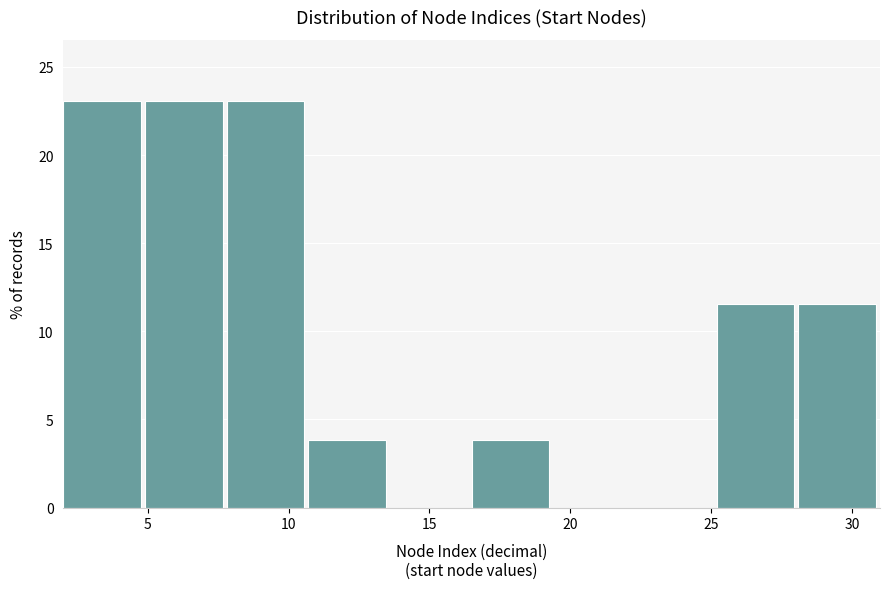

Reading left to right, list every bar in this chart as the range it spans on the x-axis followed by its height. Neither the bar edges nor the heights are printed on the chart, so give them approximately, as read against the axes.

2.0 to 4.9: 23.0
4.9 to 7.8: 23.0
7.8 to 10.7: 23.0
10.7 to 13.6: 4.0
13.6 to 16.5: 0
16.5 to 19.4: 4.0
19.4 to 22.3: 0
22.3 to 25.2: 0
25.2 to 28.1: 11.5
28.1 to 31.0: 11.5